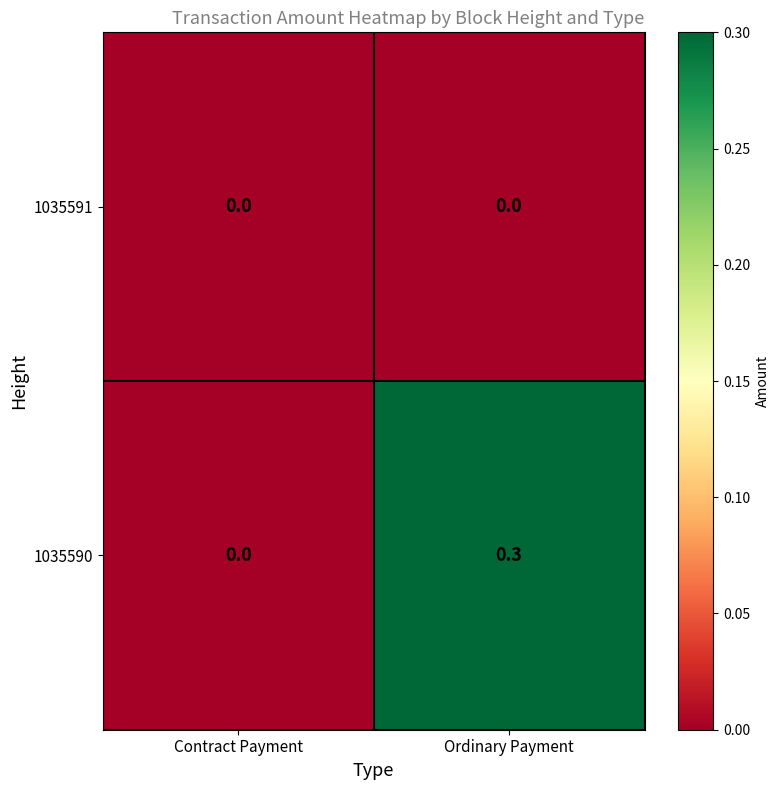

Rank the series at Ordinary Payment from highest to lowest value.

1035590, 1035591